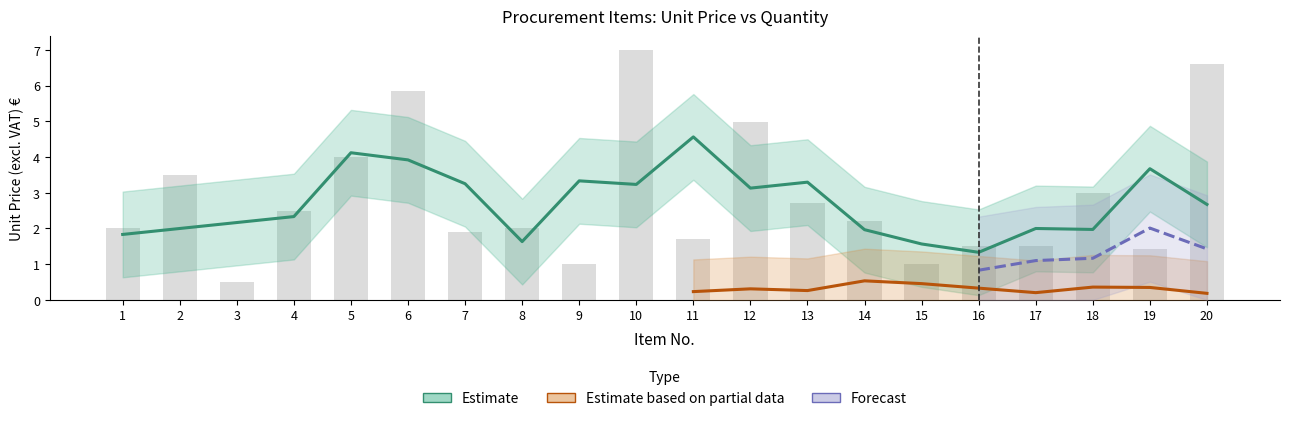

The chart shows a value of 2.7 at 13. True or false?

True